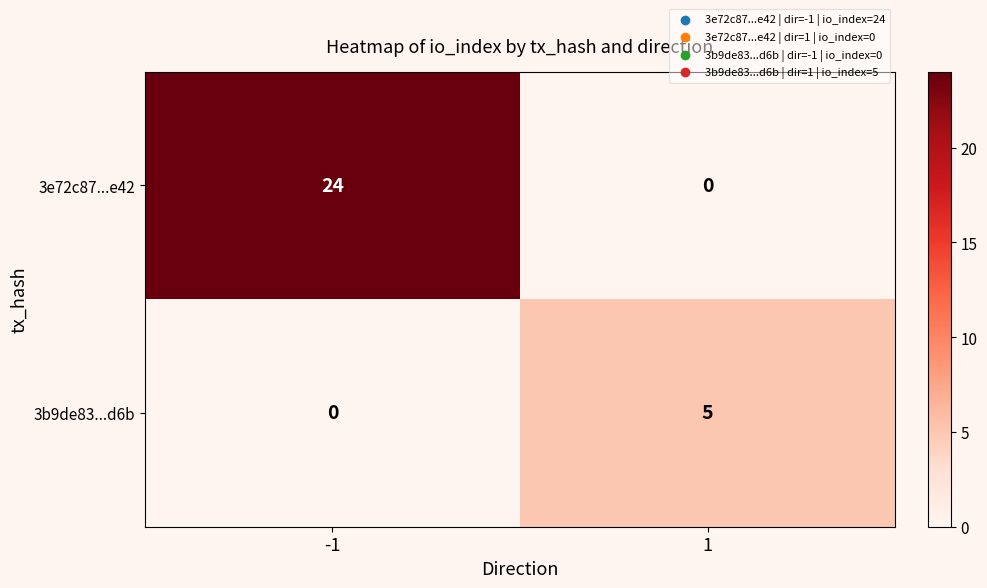

Rank the series by their maximum value, from lowest to highest.

3b9de83...d6b, 3e72c87...e42